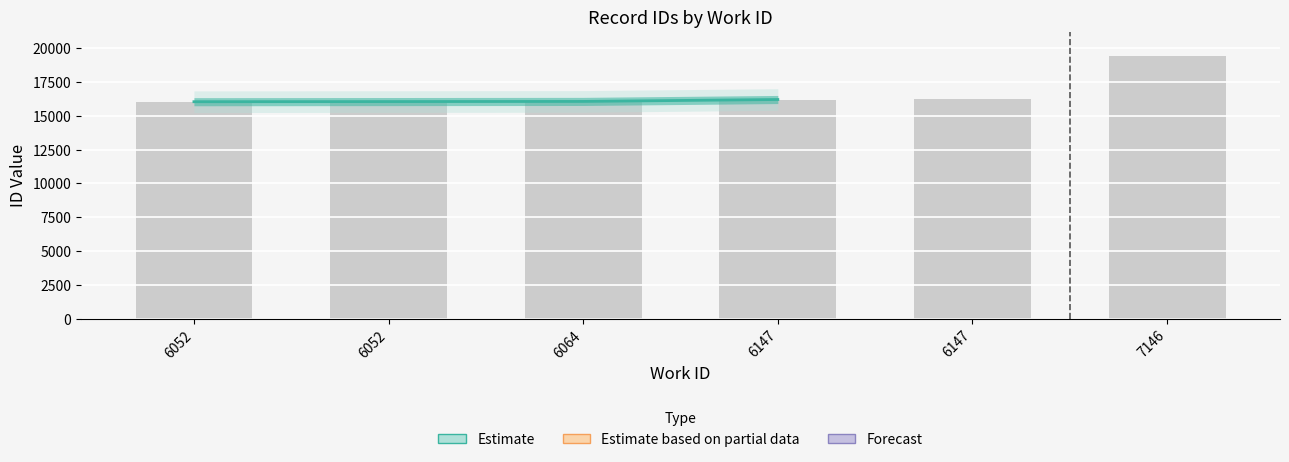

What is the value of the 4th bar from the left?

16204